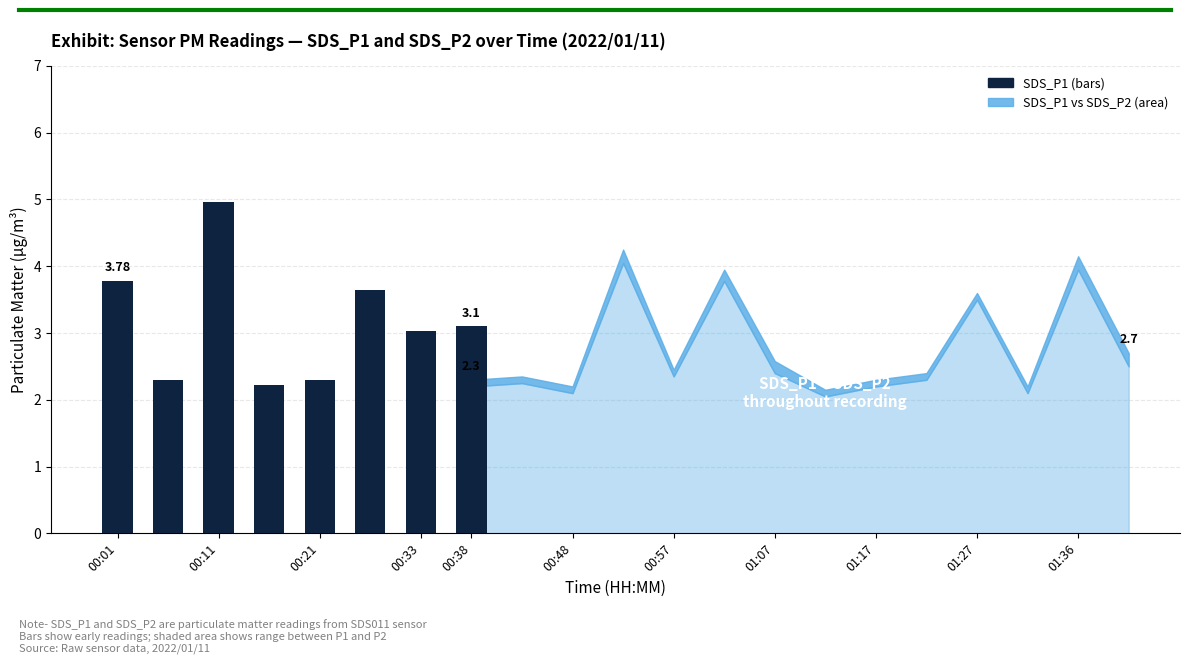

What is the average value?

3.2